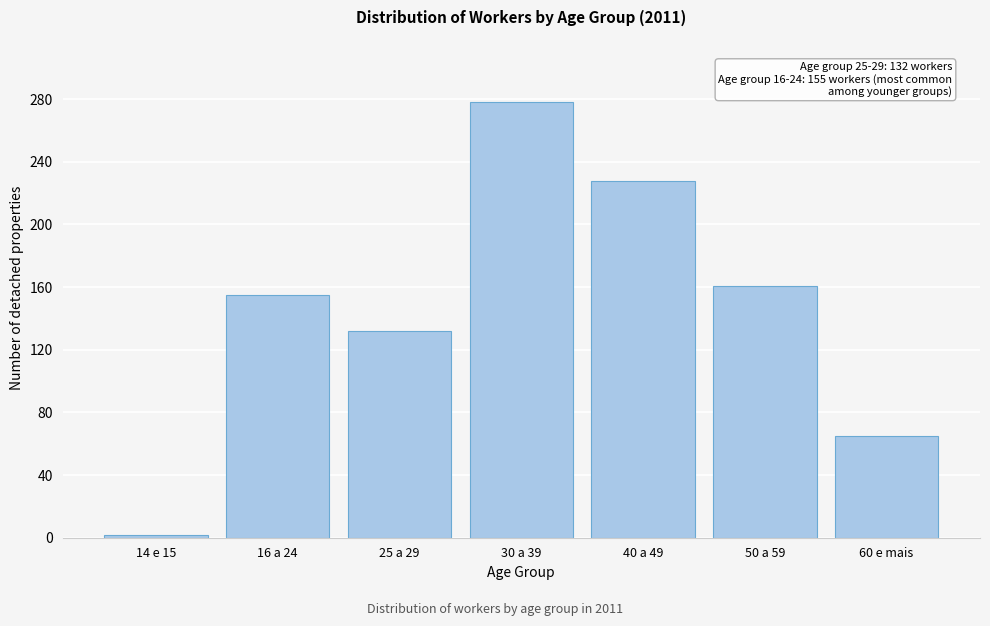

Reading left to right, extract all data points from this chart.

2	155	132	278	228	161	65